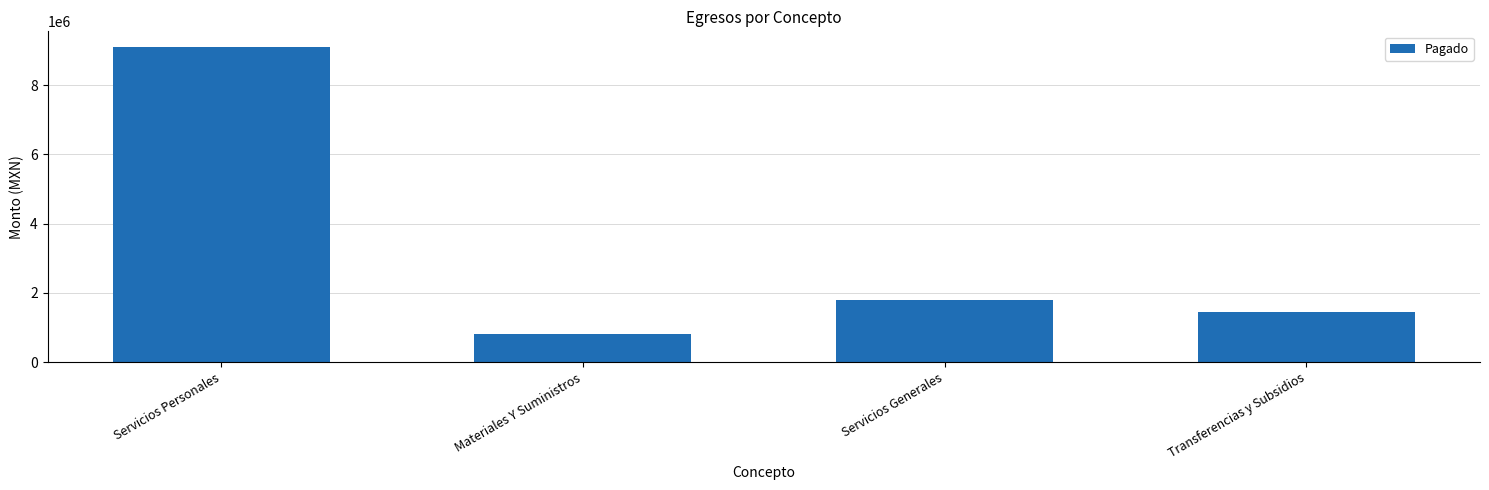

How many values are below 1791860?

2